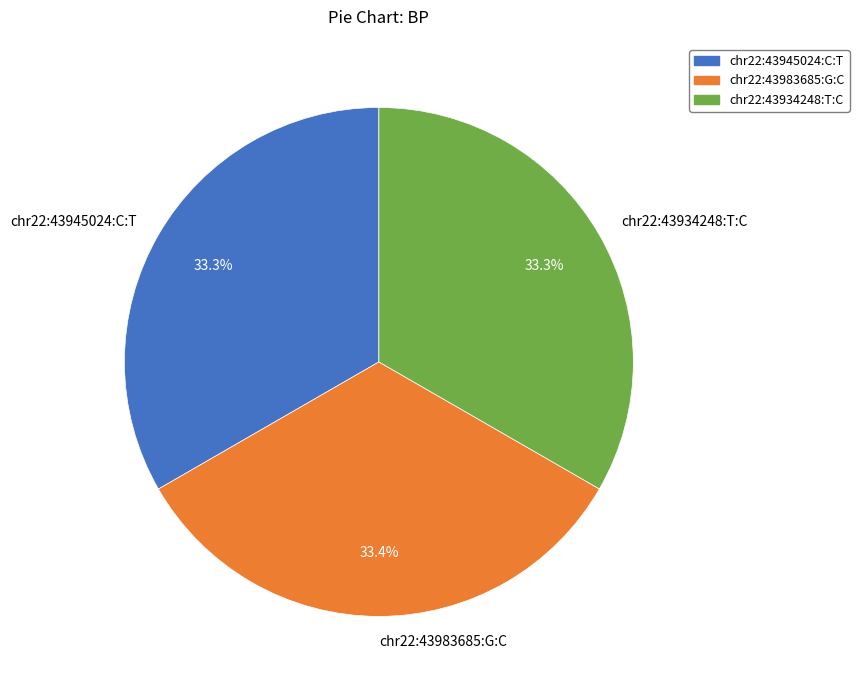

Approximately how many times larger is the value at chr22:43934248:T:C compared to chr22:43945024:C:T?

1.0